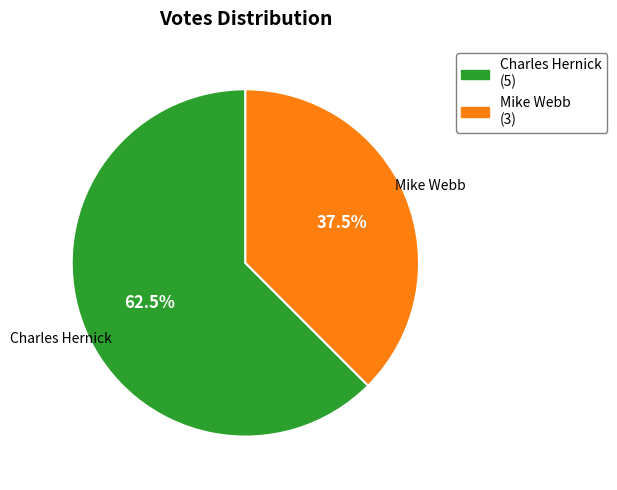

Rank the categories by value from lowest to highest.

Mike Webb, Charles Hernick